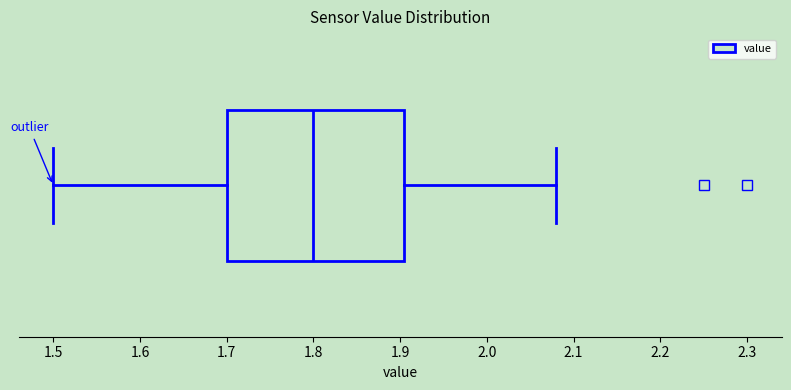

Where is the left edge of the box on the x-axis? The values are not printed on the chart, so give them approximately, as read against the axis.

1.70